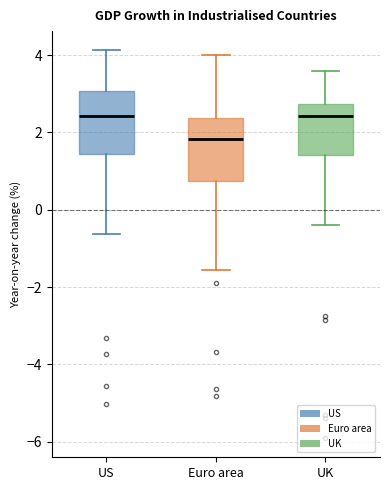

Reading left to right, transcribe this box plot: for each box, give where its median line is, the range the box spans, and where its two whiskers end, as read against the y-axis. The values are not printed on the chart, so give them approximately, as read against the axis.

US: median 2.4, box 1.4 to 3.0, whiskers -0.6 to 4.2
Euro area: median 1.8, box 0.8 to 2.4, whiskers -1.6 to 4.0
UK: median 2.4, box 1.4 to 2.8, whiskers -0.4 to 3.6